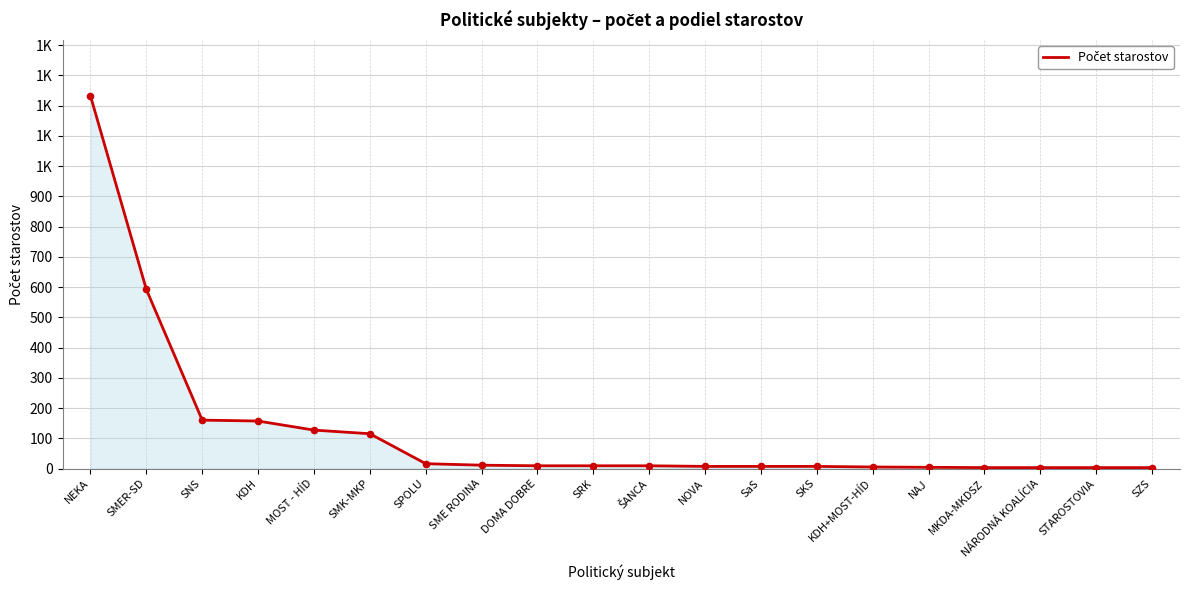

Which has a higher value, SMK-MKP or SKS?

SMK-MKP